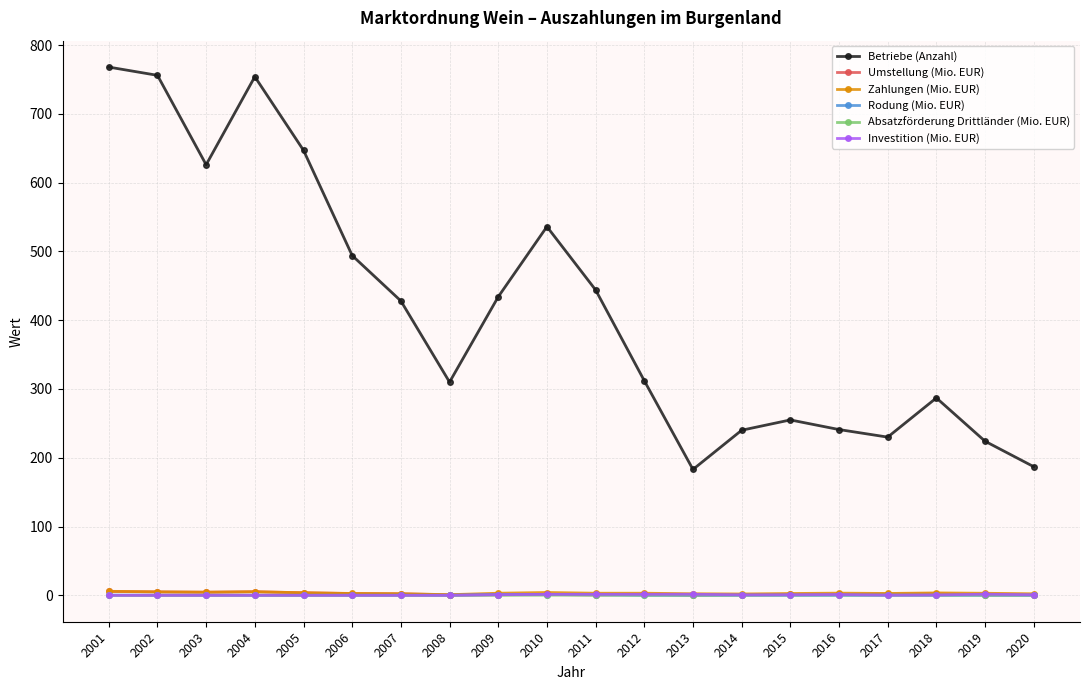

At how many categories does at least one series exceed 688?

3